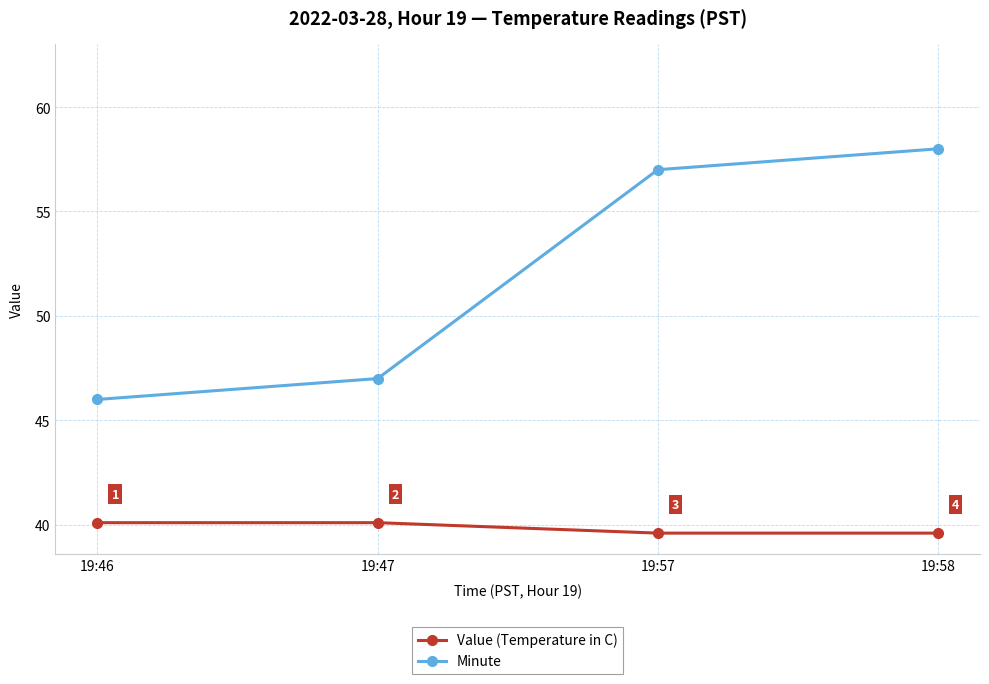

What is the smallest value displayed?

39.6